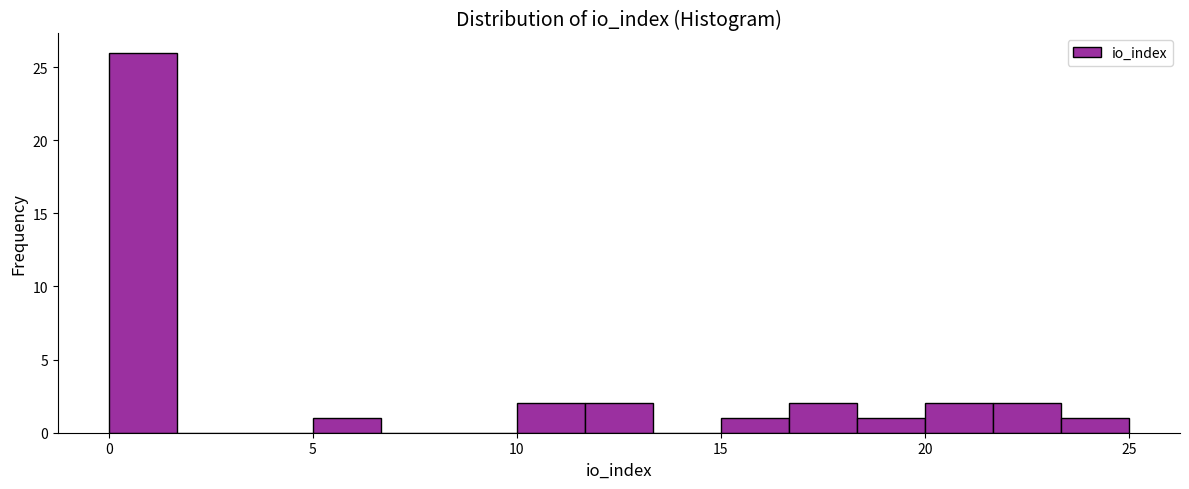

Around what value on the x-axis is the tallest bar? Give the approximate position of its centre, as read against the axis.

1.0